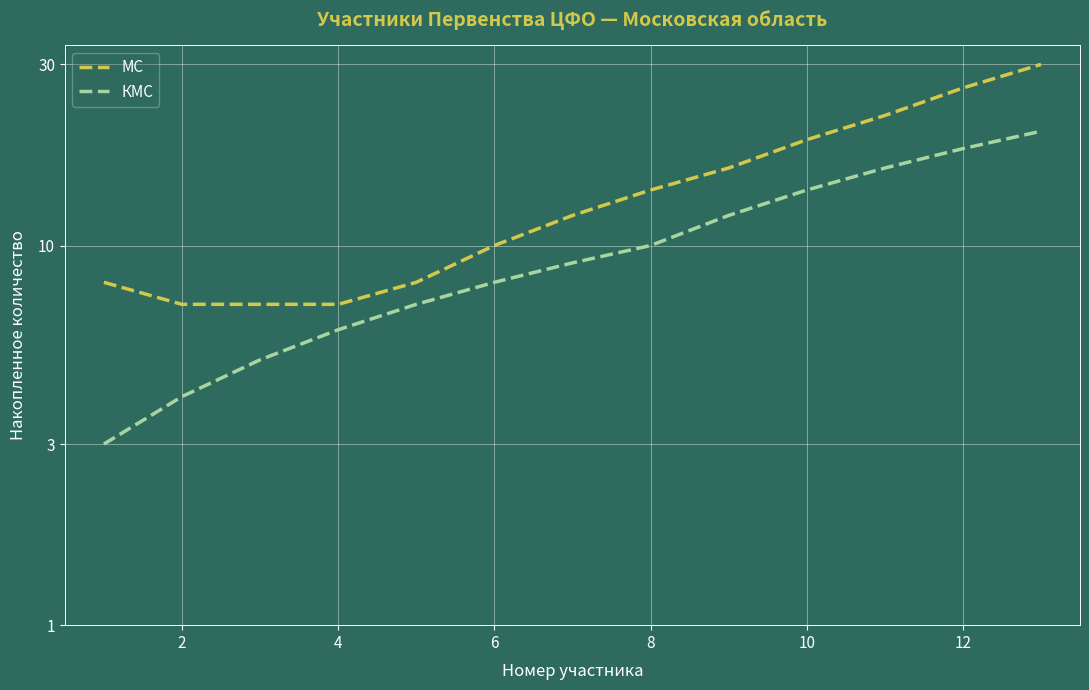

What are all the series names shown in the legend?

МС, КМС